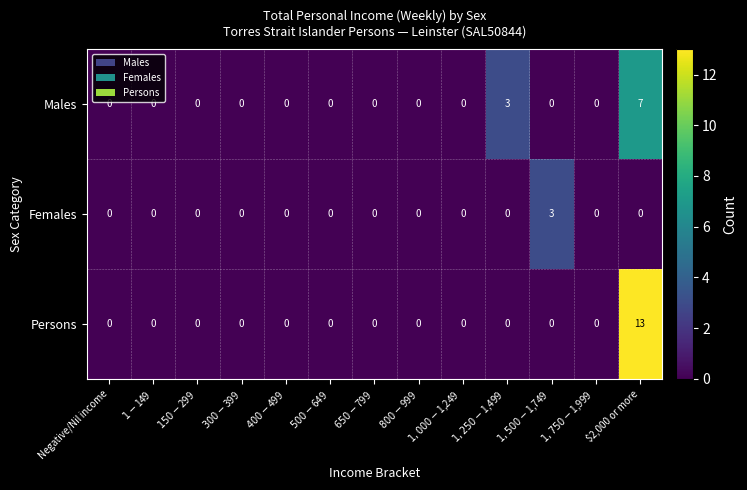

Rank the series by their maximum value, from highest to lowest.

Persons, Males, Females